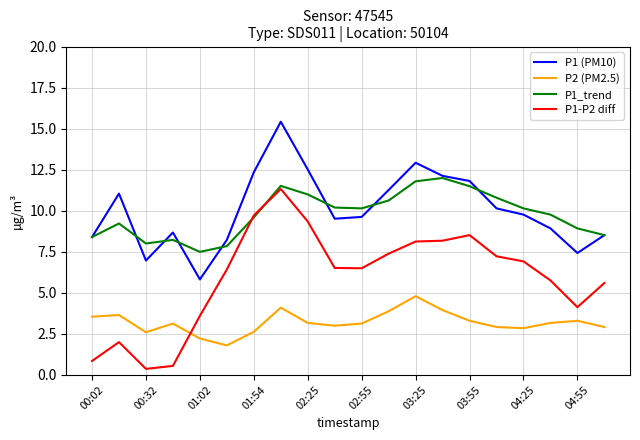

What is the maximum value for P2 (PM2.5)?

4.8